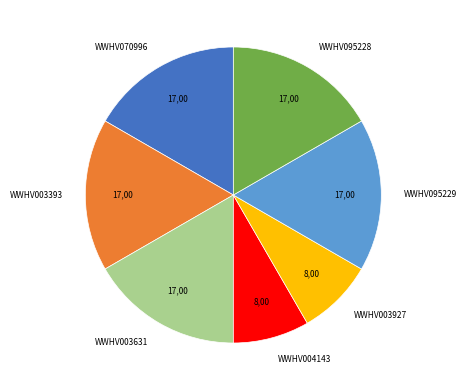

True or false: WWHV003631 accounts for 31% of the total.

False